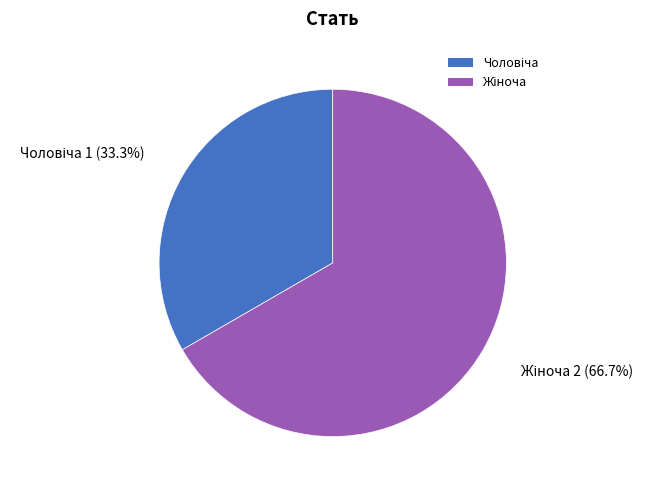

How many segments does this pie chart have?

2